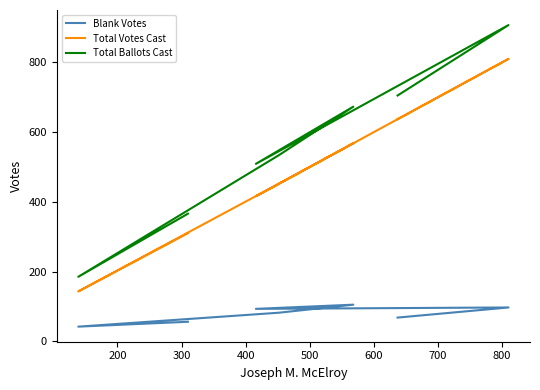

True or false: Blank Votes and Total Ballots Cast intersect in this chart.

False